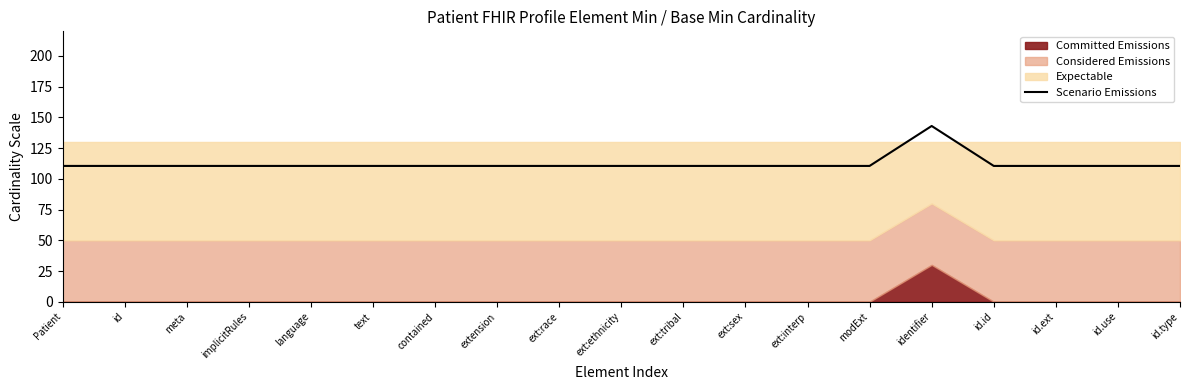

At which label is the value closest to 126?

Patient